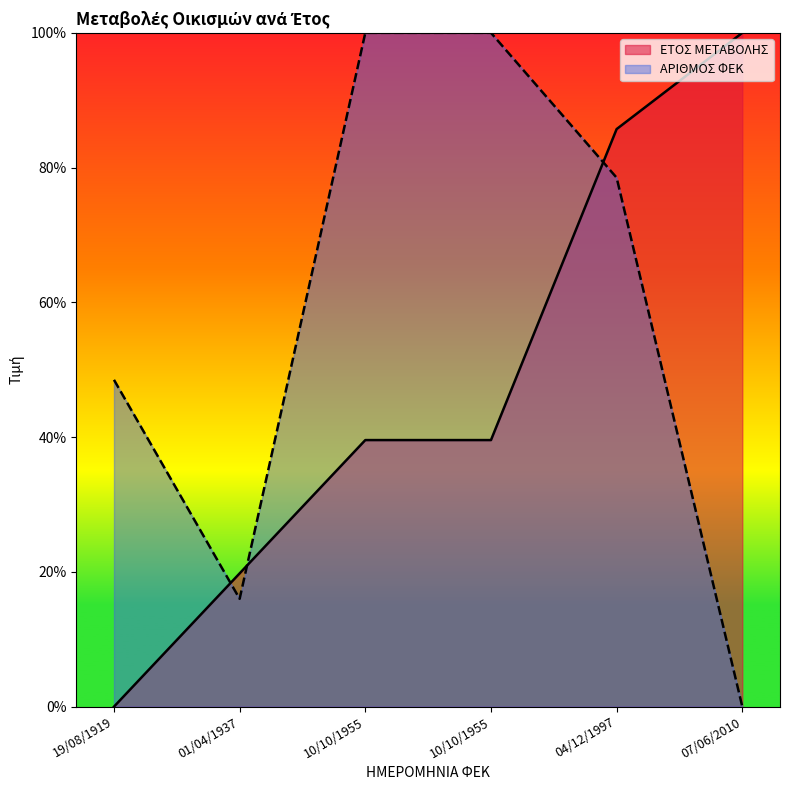

Count the number of categories in the chart.

6